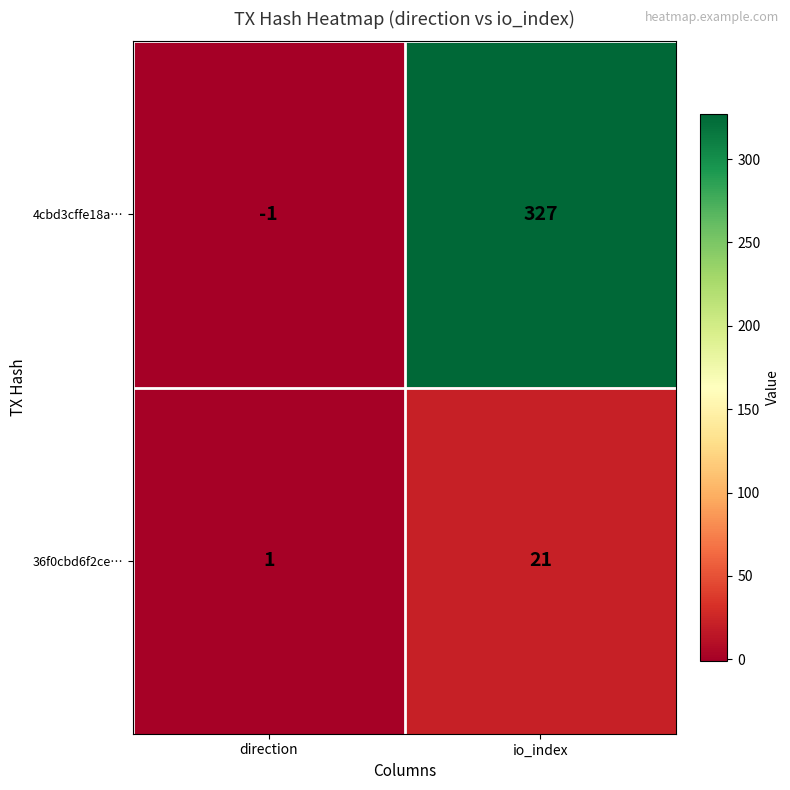

Rank the series by their maximum value, from highest to lowest.

4cbd3cffe18a…, 36f0cbd6f2ce…